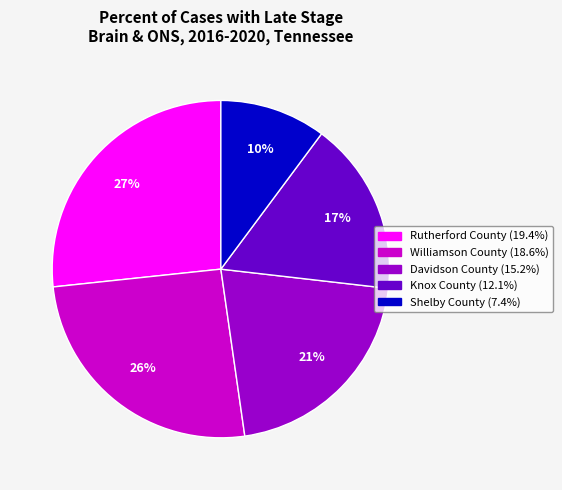

What is the smallest slice in the pie chart?

Shelby County